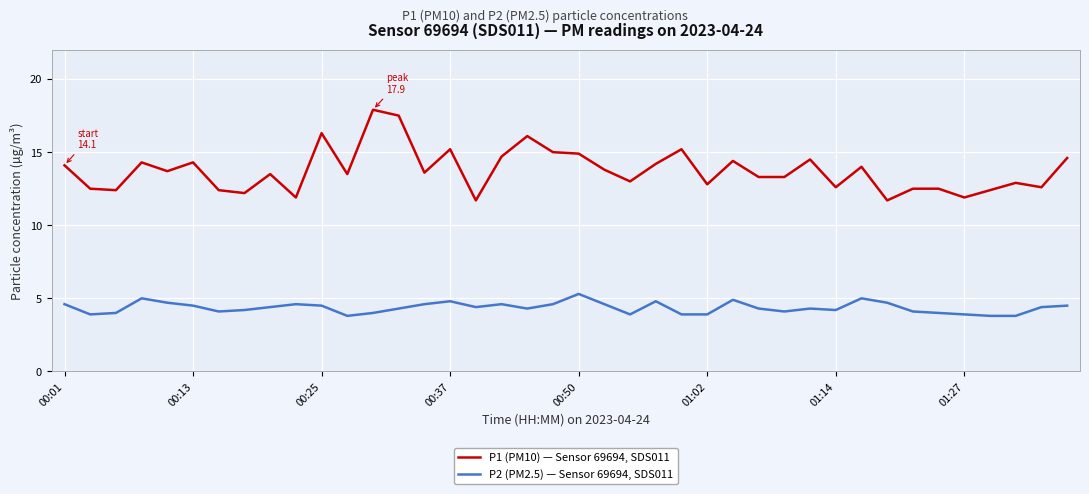

True or false: P2 (PM2.5) — Sensor 69694, SDS011 and P1 (PM10) — Sensor 69694, SDS011 cross at least once.

False